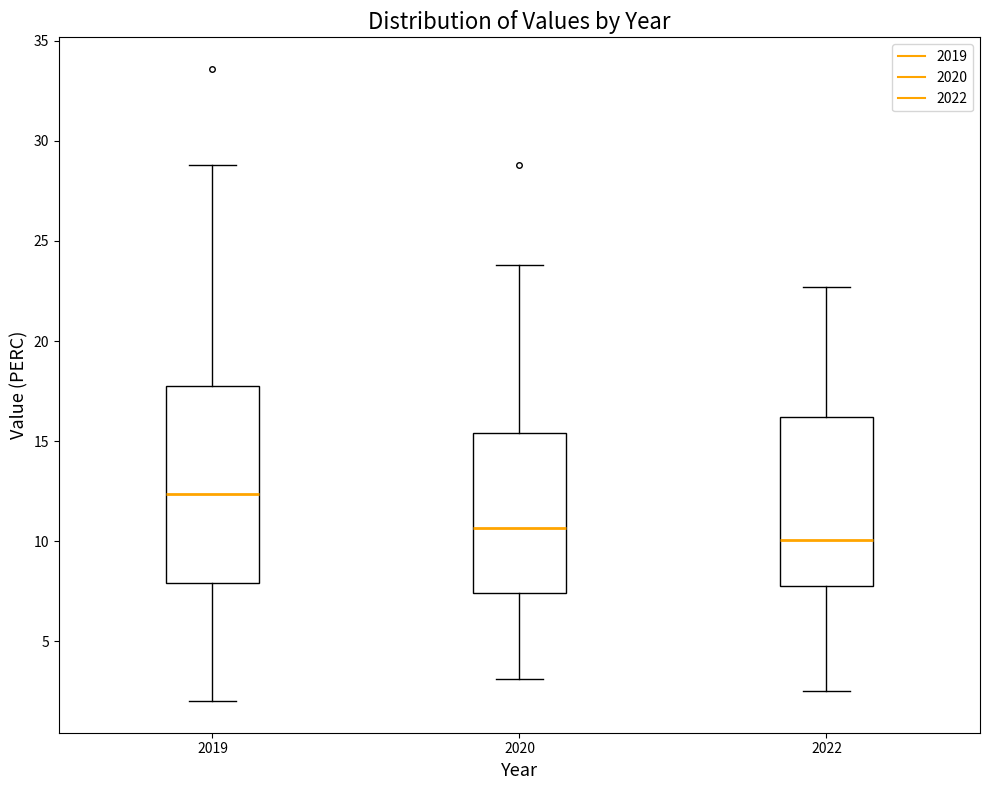

Which box is the tallest, from its lower edge to its upper edge?

2019